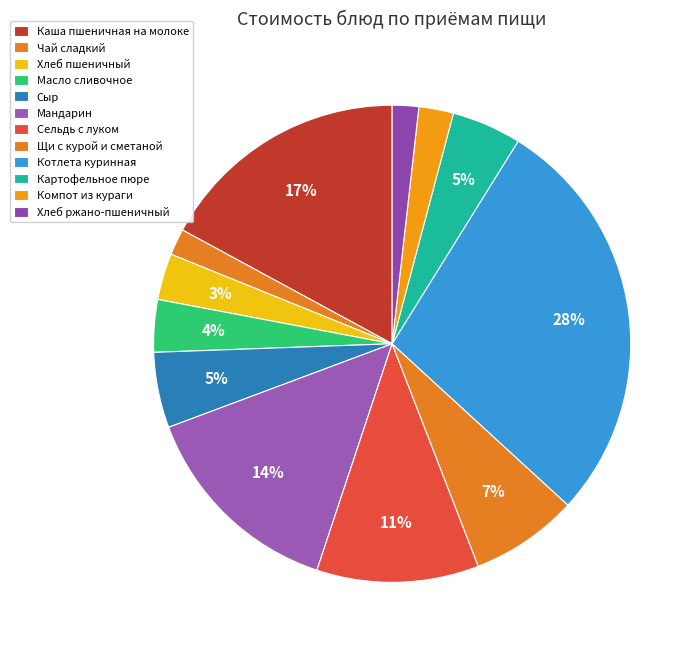

How much of the chart is everything except Щи с курой и сметаной?

92.7%